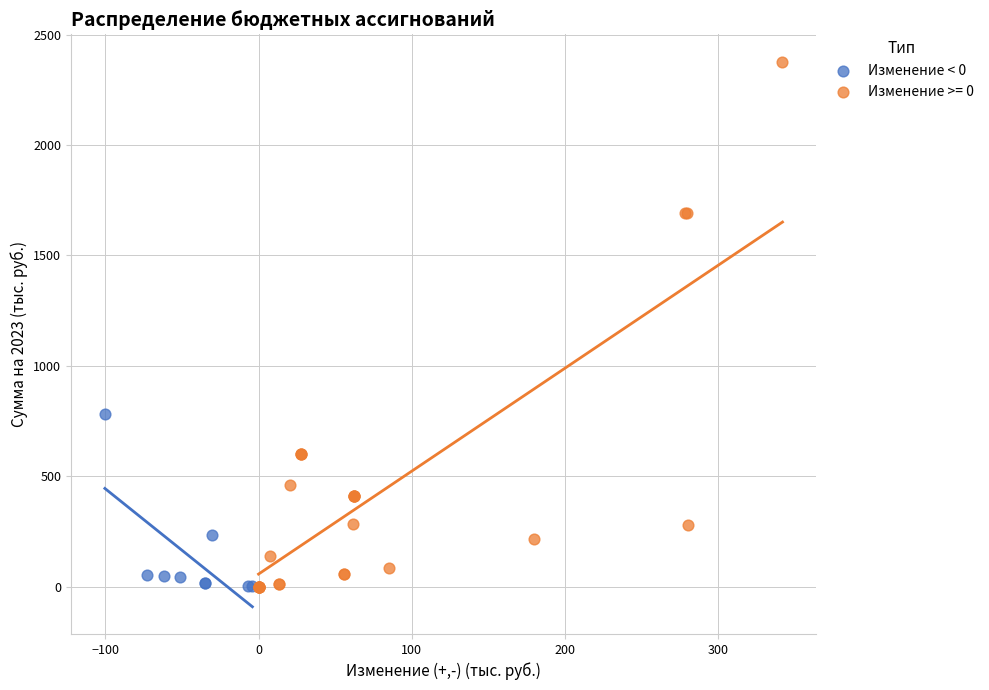

Which series has the widest spread of Y values?

Изменение >= 0